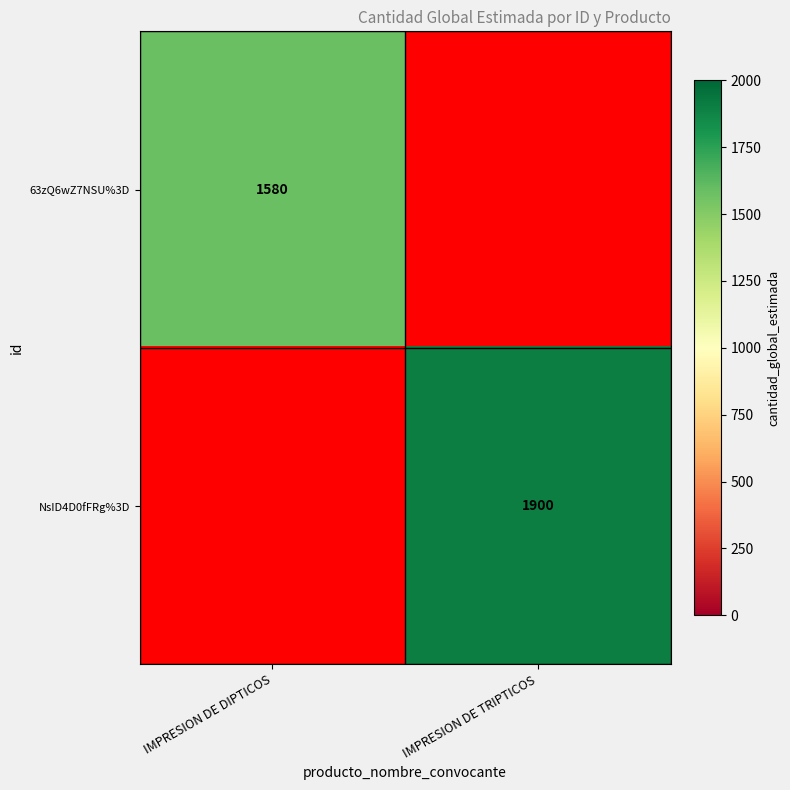

Is it true that 63zQ6wZ7NSU%3D equals 807.4 at IMPRESION DE DIPTICOS?

False